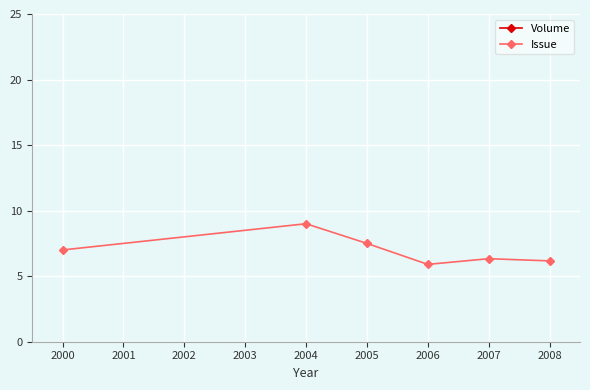

Reading right to left, extract all data points from this chart.

Volume: 56.0	55.0	54.0	53.0	52.0	48.0
Issue: 6.2	6.3	5.9	7.5	9.0	7.0